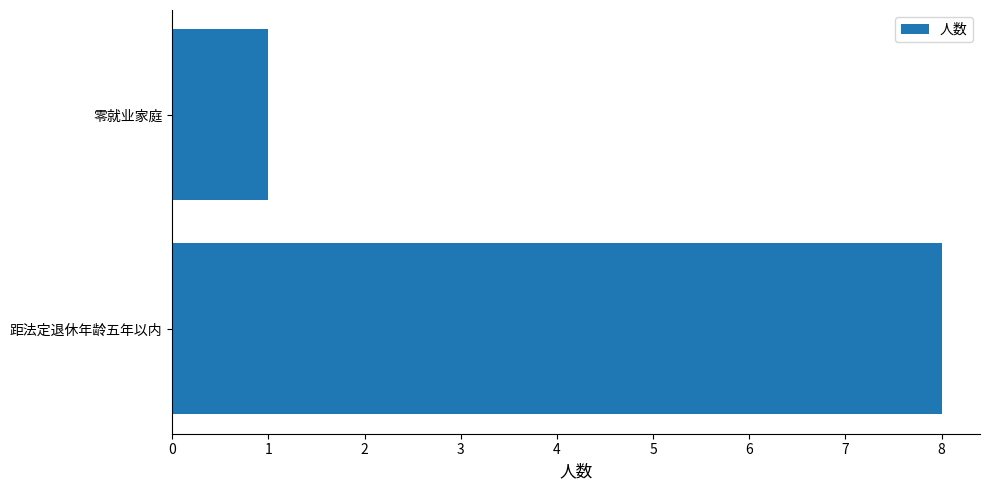

The value at 零就业家庭 is 2. True or false?

False